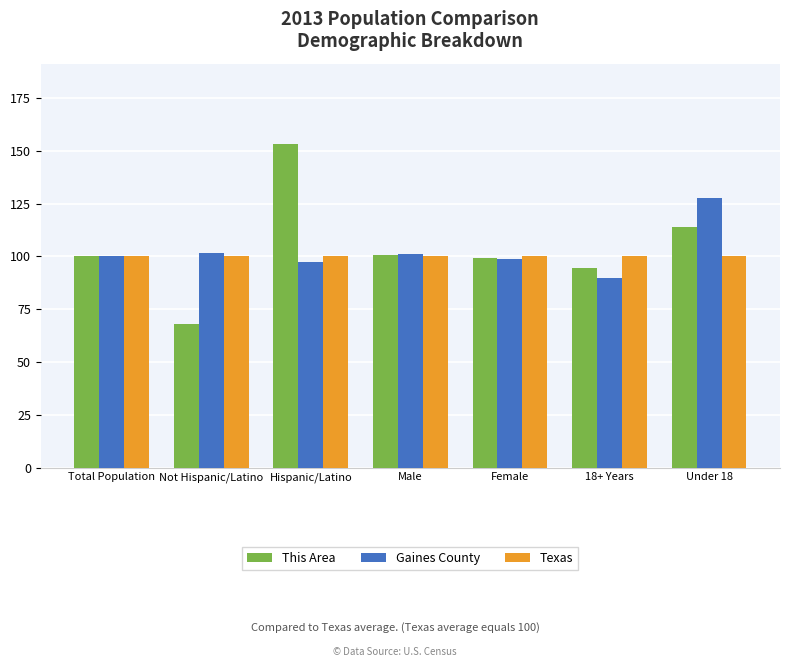

What is the highest value of the Texas series?

100.0